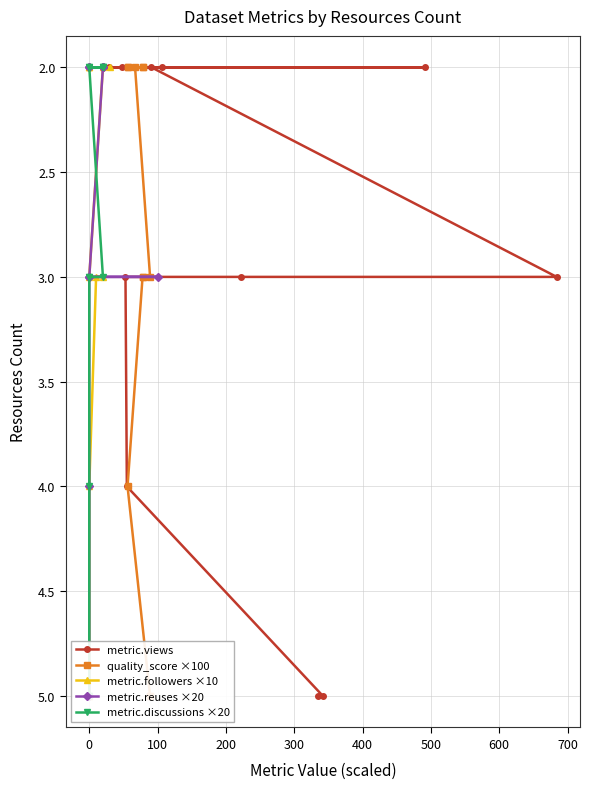

The value of metric.followers ×10 at 0 is 2. True or false?

True